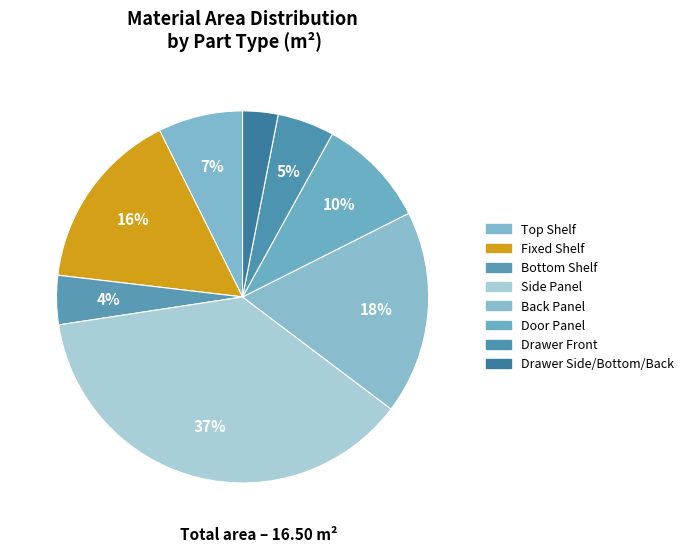

Count the number of slices in the pie.

8